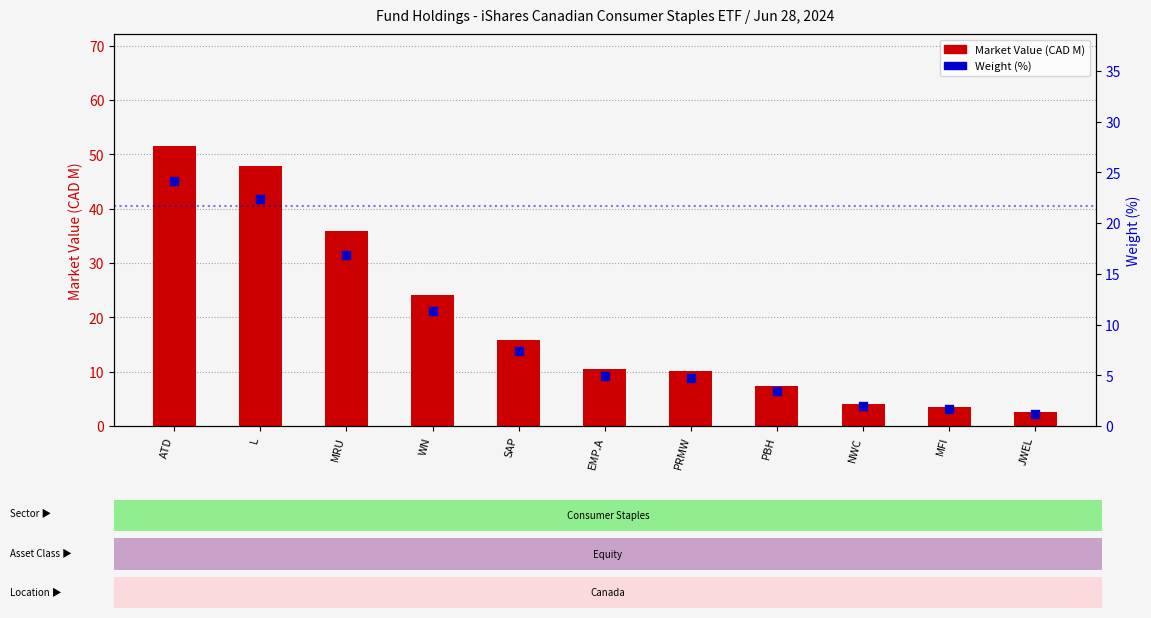

Which series contains the lowest Y value?

Weight (%)